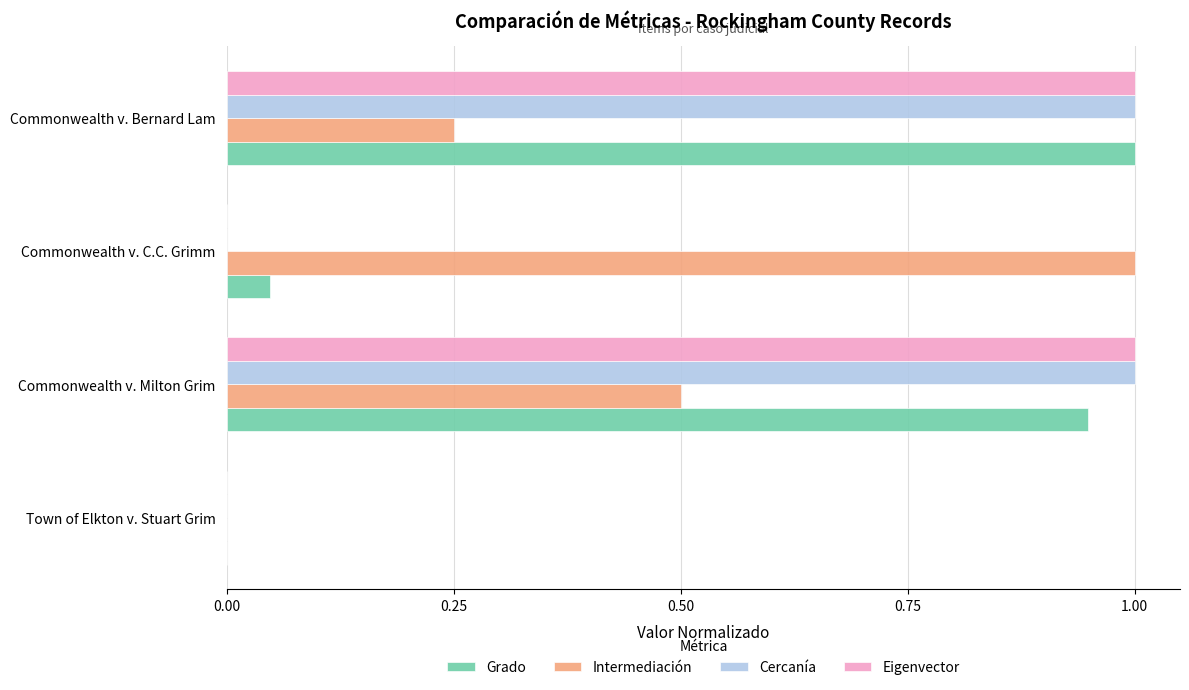

What is the sum of the Cercanía values at Town of Elkton v. Stuart Grim and Commonwealth v. Milton Grim?

1.0